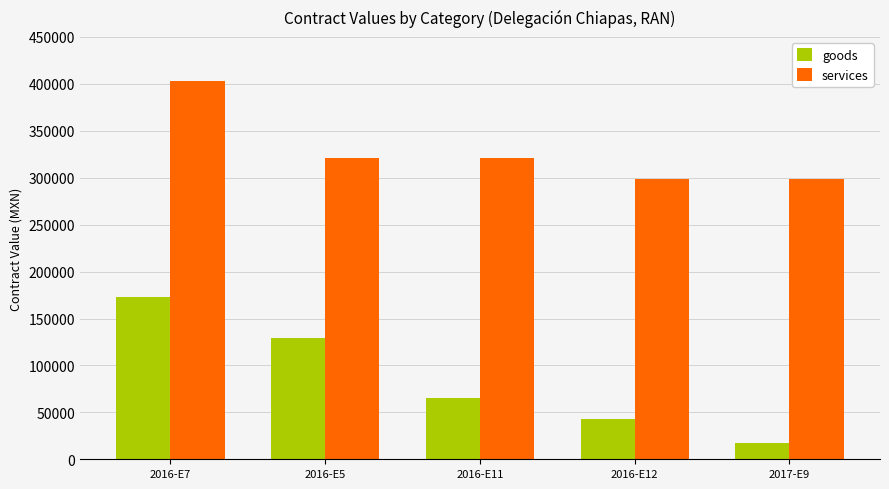

What is the minimum value for goods?

17758.6